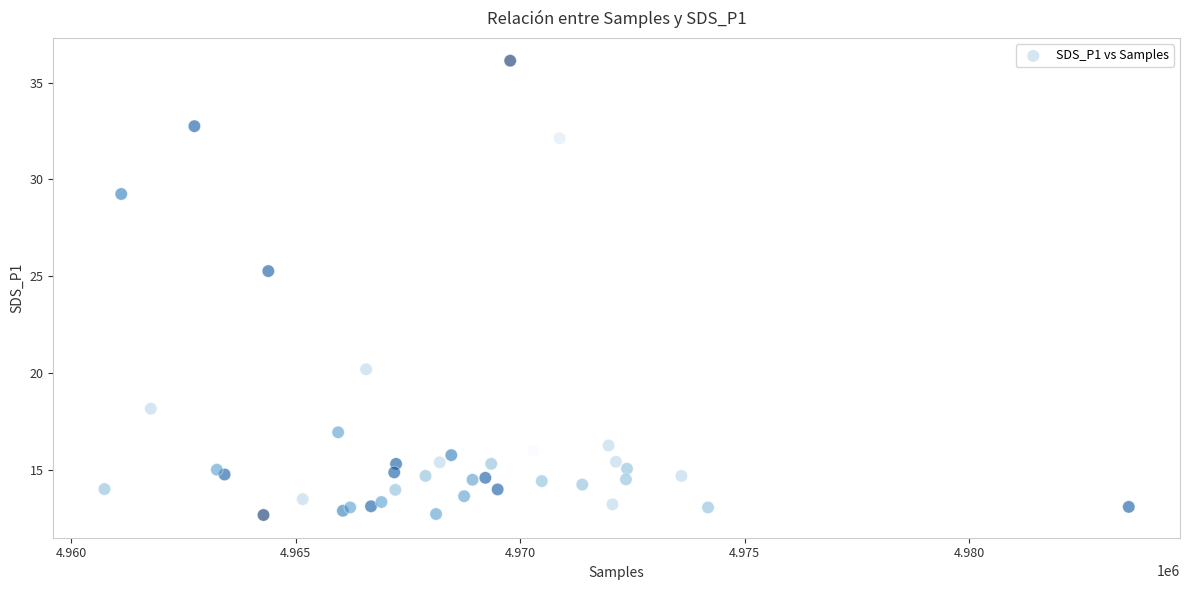

What Y value in the scatter plot is closest to 24?

25.3